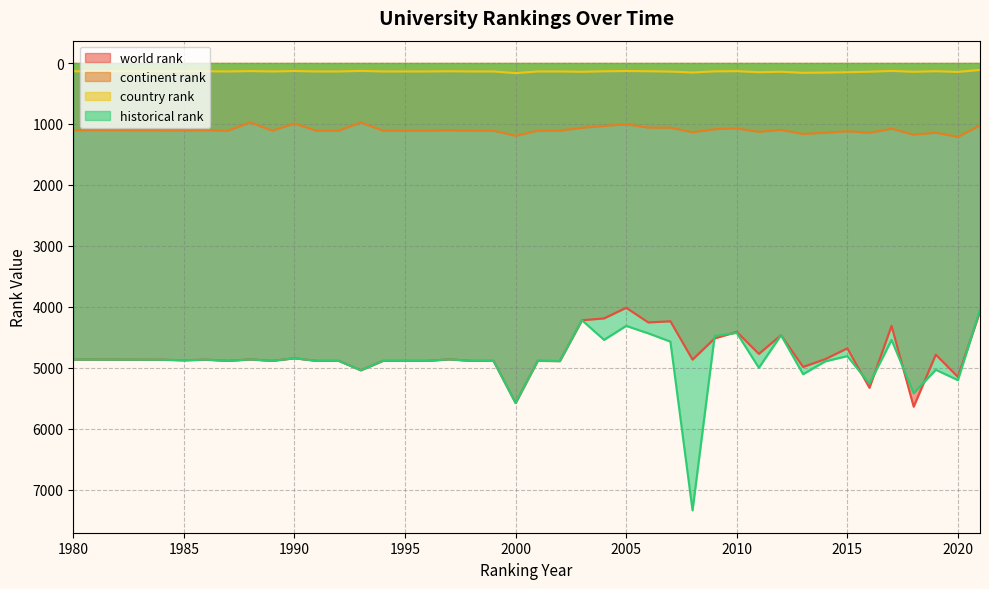

Does the chart have visible grid lines?

Yes